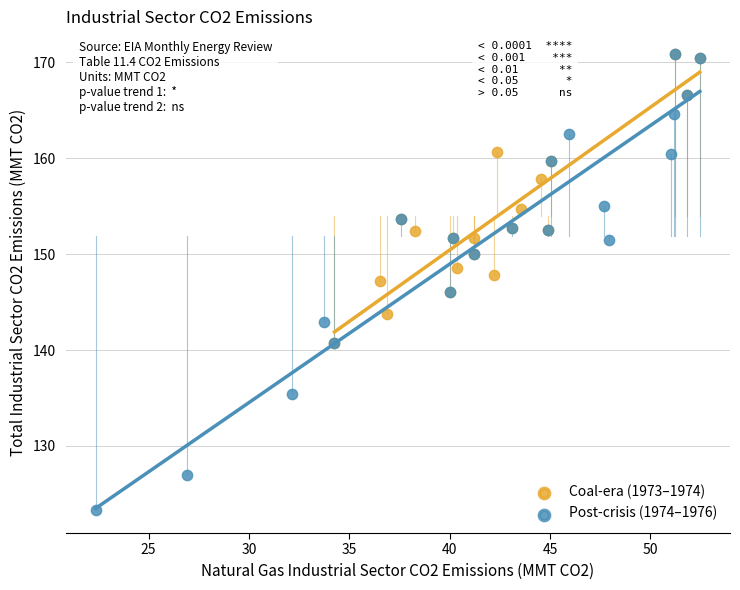

Which series reaches the minimum Y coordinate?

Post-crisis (1974–1976)